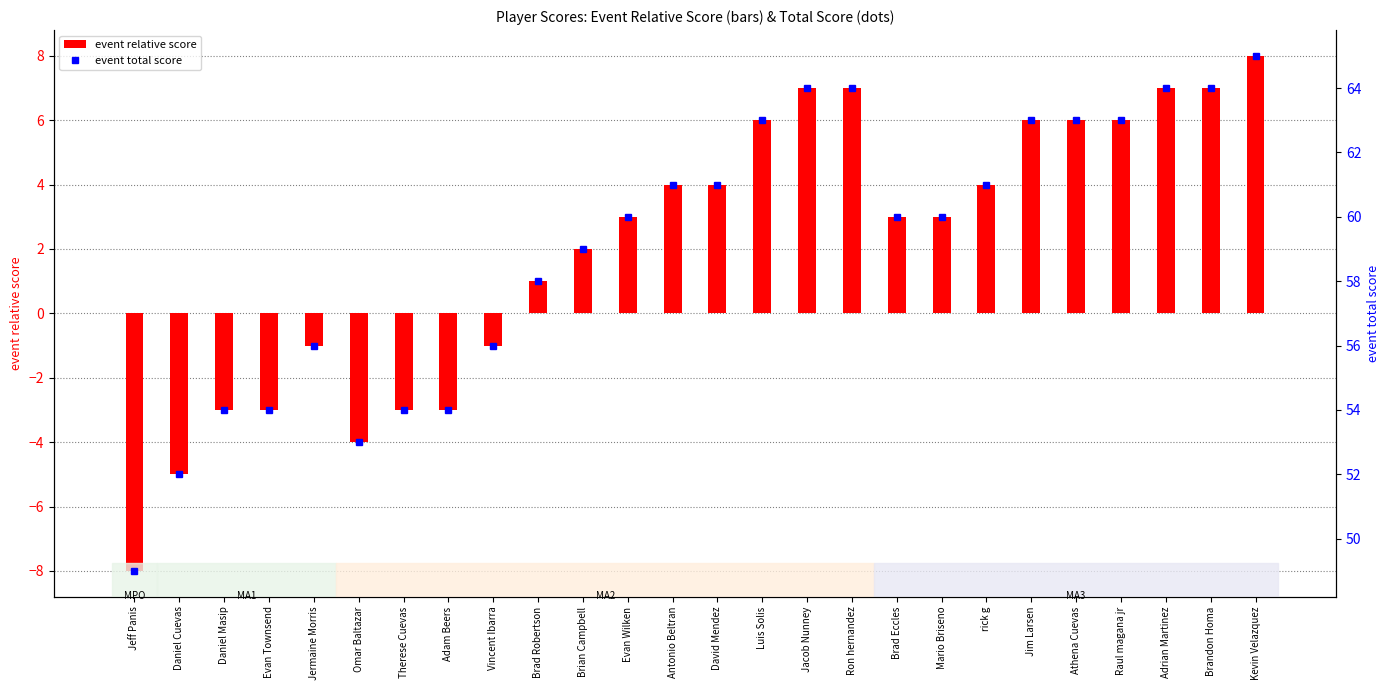

The value of event relative score at rick g is 7. True or false?

False